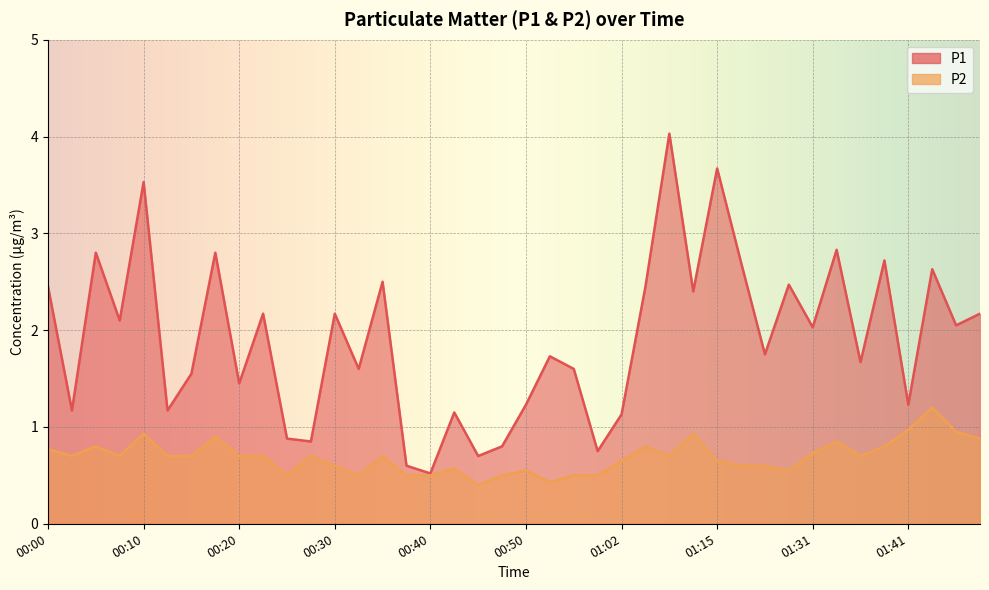

True or false: P1 has a value of 1.4 at 00:25.

False